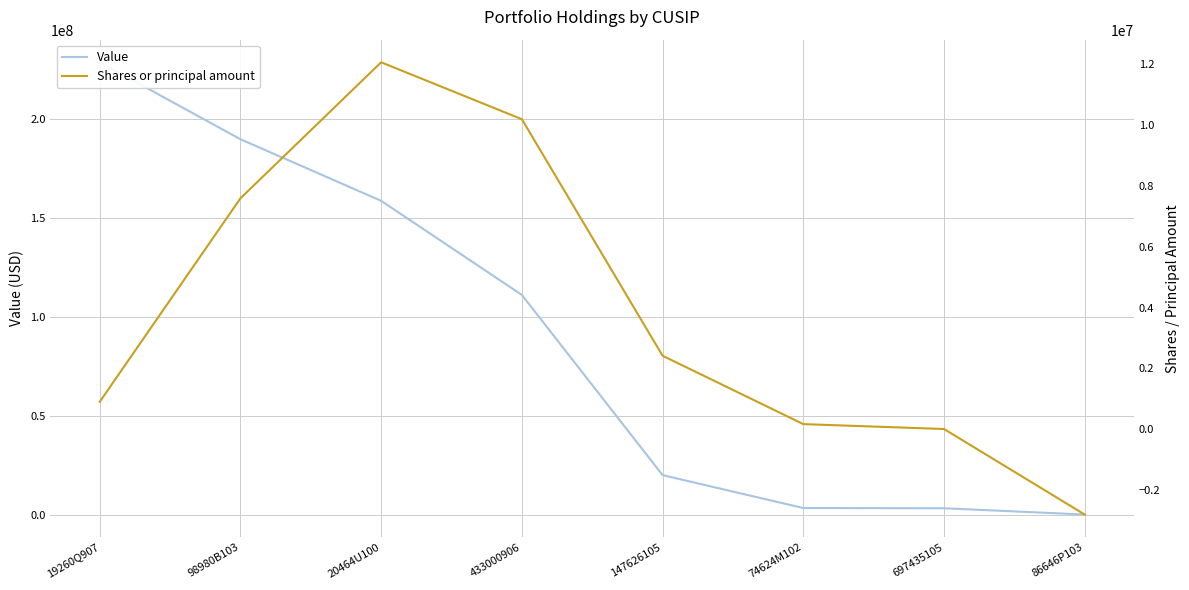

Reading left to right, list all the values displayed in this chart.

Value: 228418000	189560000	158437000	110931000	19908000	3299000	3174000	0
Shares or principal amount: 901768	7588452	12057620	10186526	2415973	168939	8554	-2802197